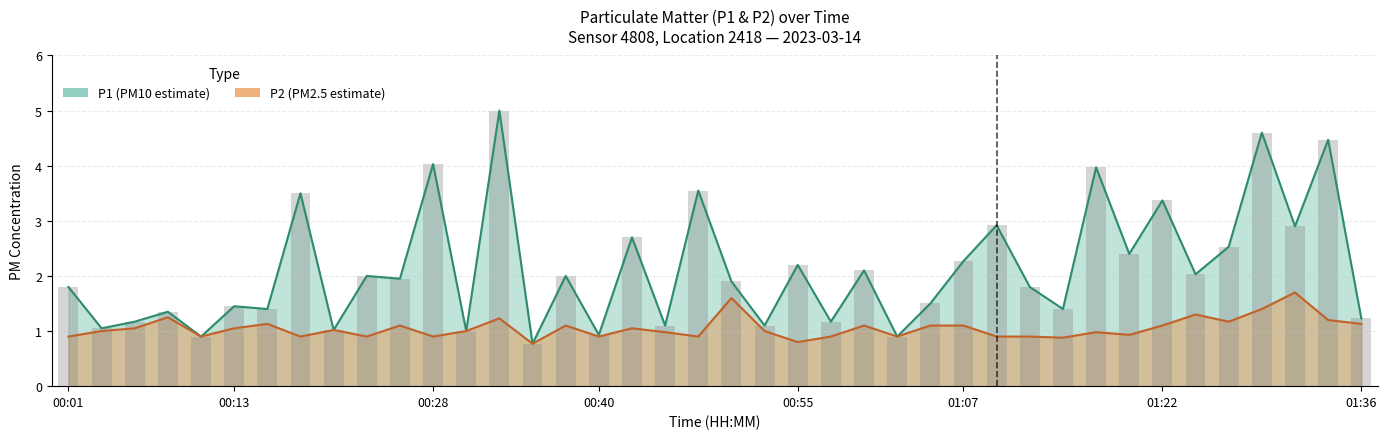

What is the difference between the P2 values at 01:27 and 00:13?

0.1